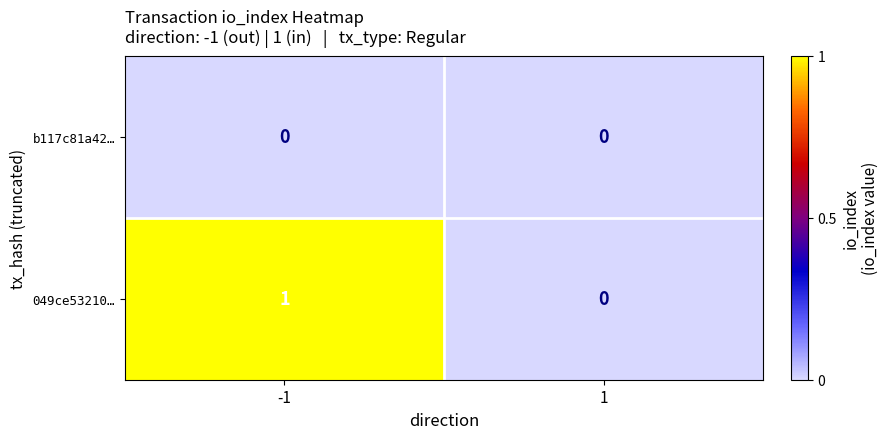

Rank the series by their average value, from highest to lowest.

049ce53210…, b117c81a42…